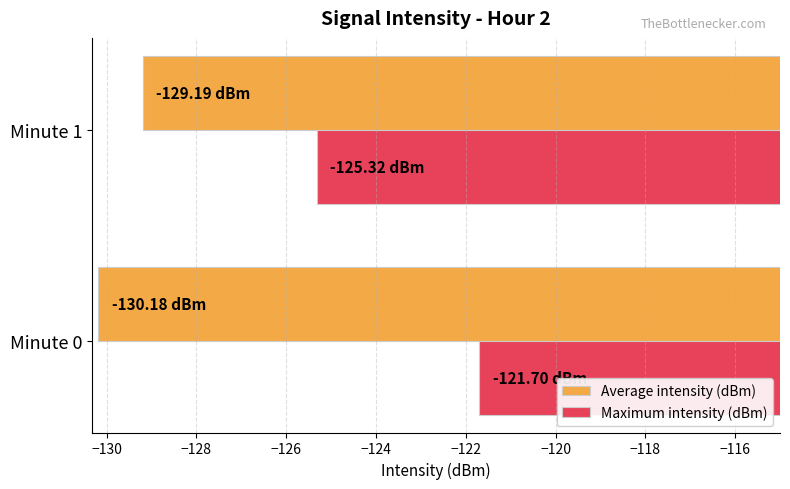

What is the sum of the Maximum intensity (dBm) values at Minute 1 and Minute 0?

-247.0